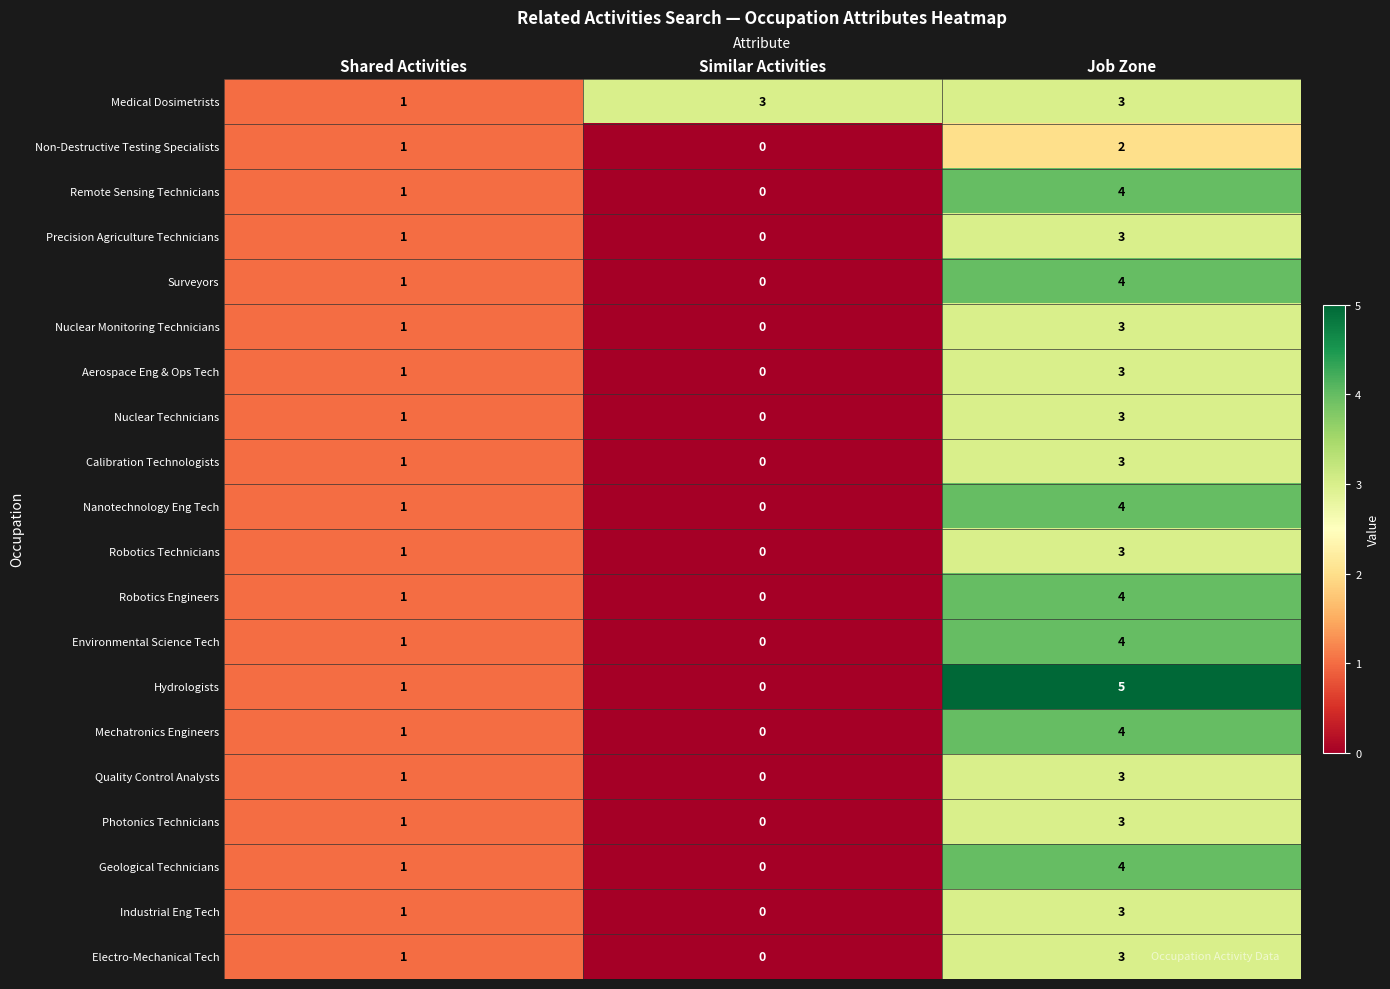

Rank the categories by Aerospace Eng & Ops Tech value from highest to lowest.

Job Zone, Shared Activities, Similar Activities